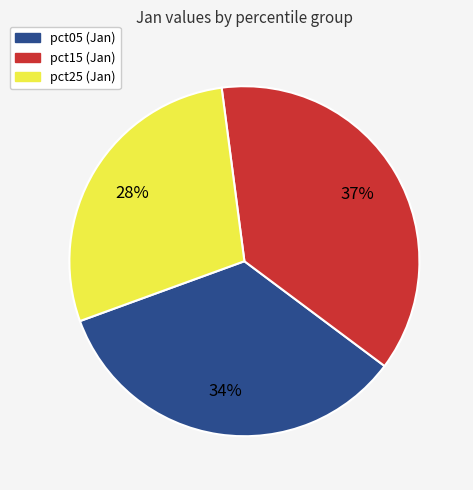

To the nearest percent, what is the average slice percentage?

33%